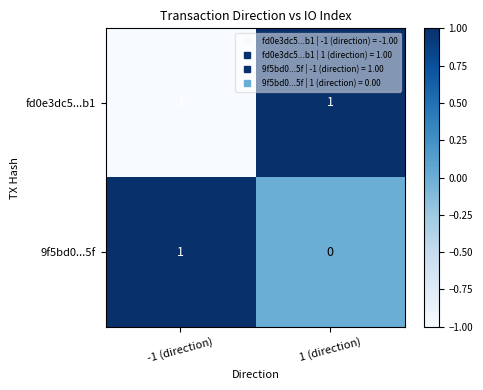

Reading left to right, extract all data points from this chart.

fd0e3dc5...b1: -1	1
9f5bd0...5f: 1	0